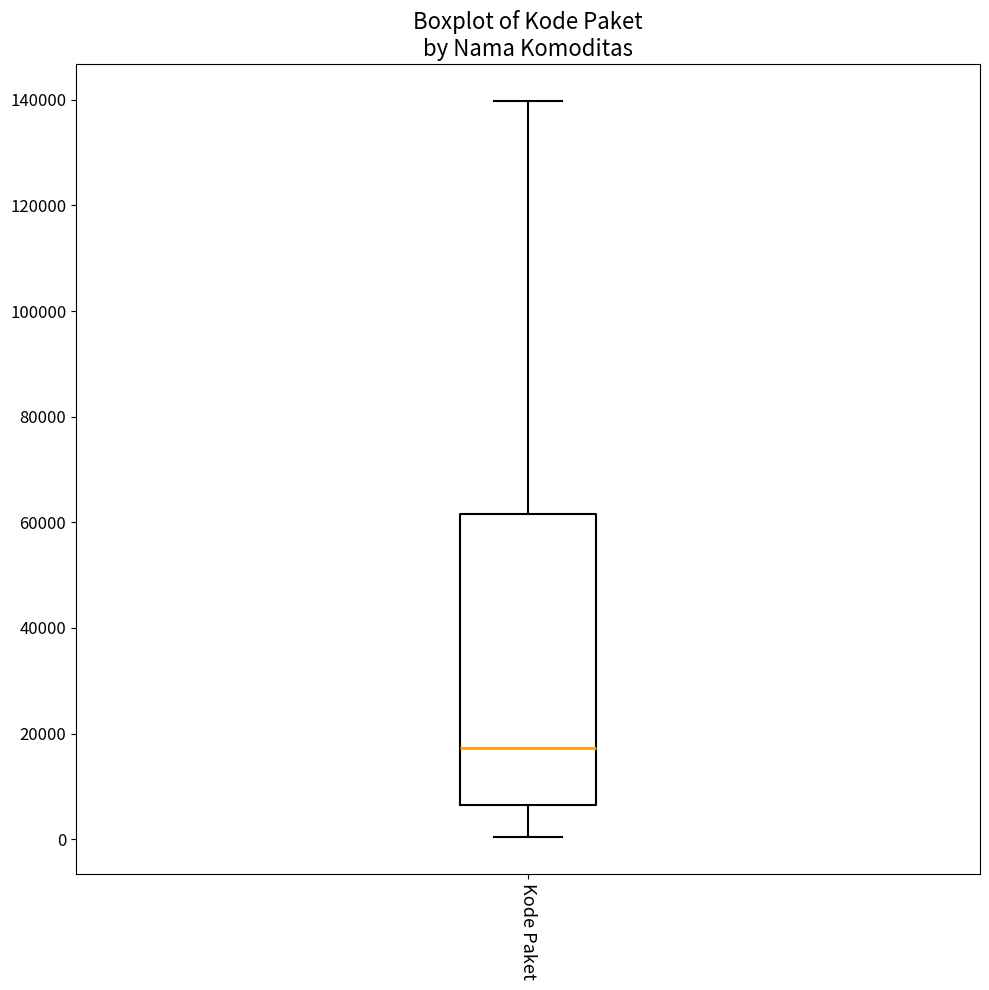

Read this box plot against the y-axis: the position of the median line, the range covered by the box, and the ends of both whiskers. The values are not printed on the chart, so give them approximately, as read against the axis.

median 18000, box 6000 to 62000, whiskers 0 to 140000